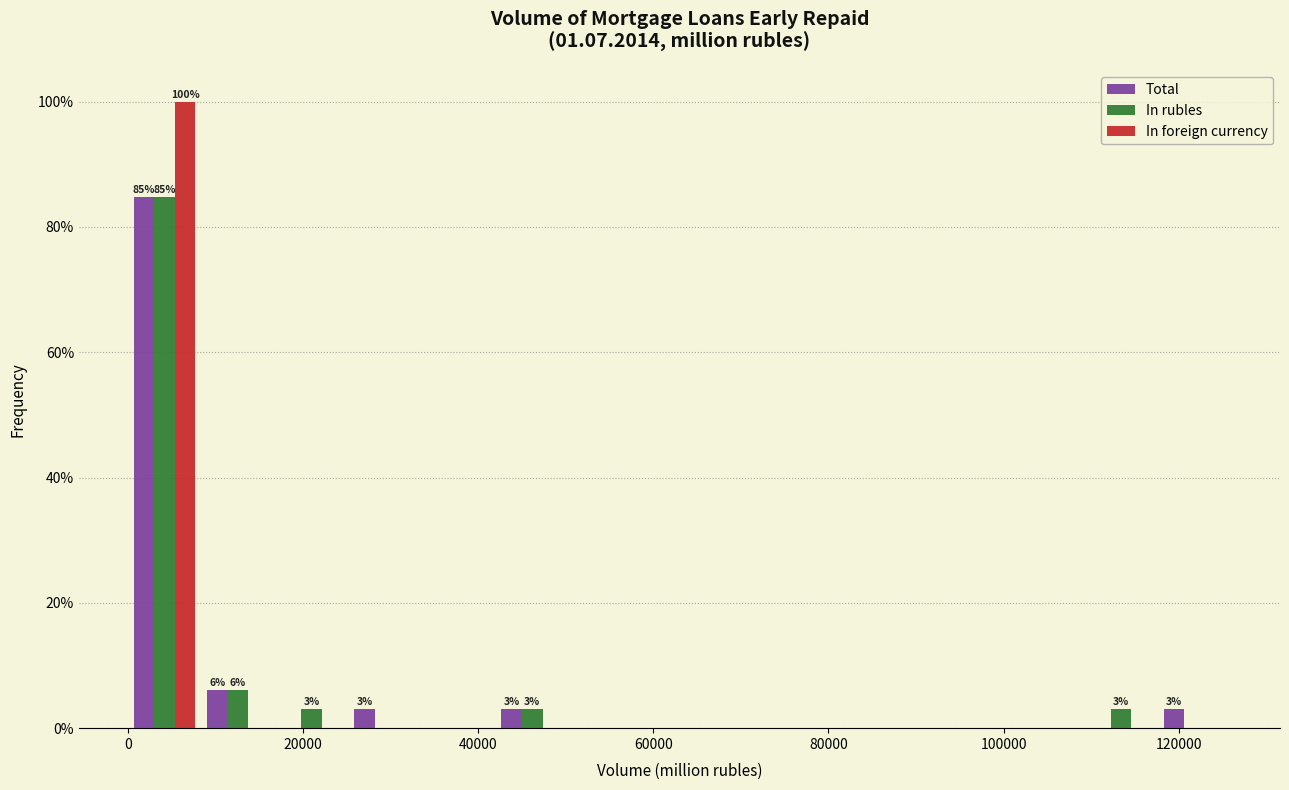

In the In rubles series, which range on the x-axis has the tallest bar?

0 to 8000